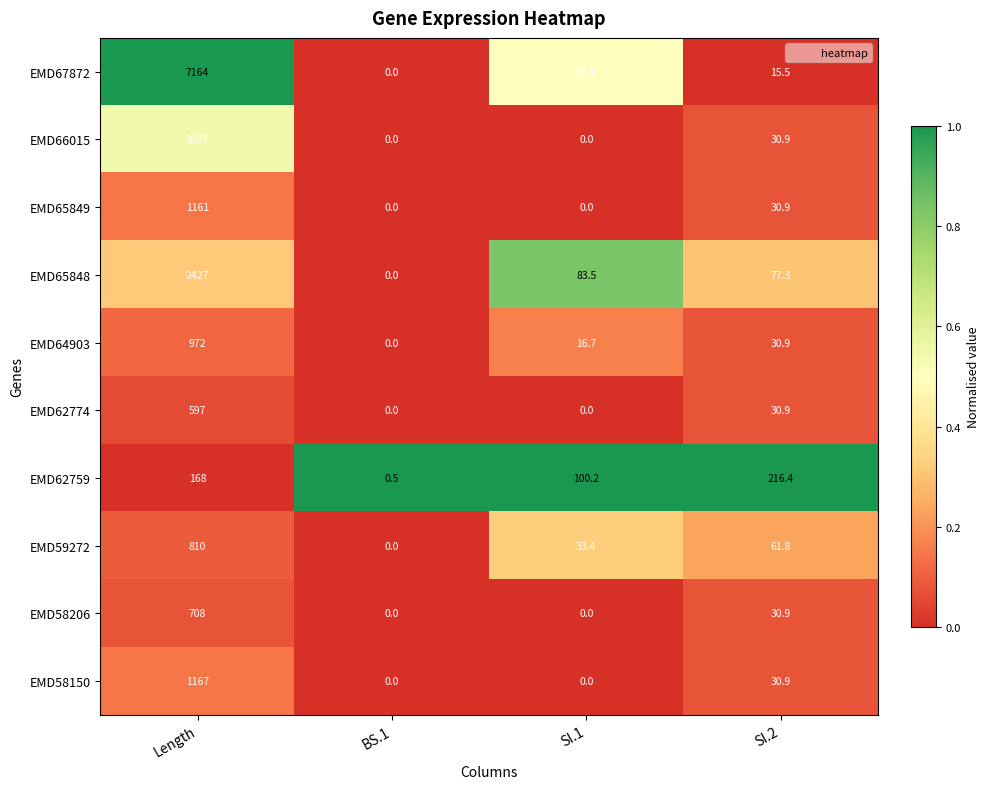

Which series has the widest spread of values?

EMD67872